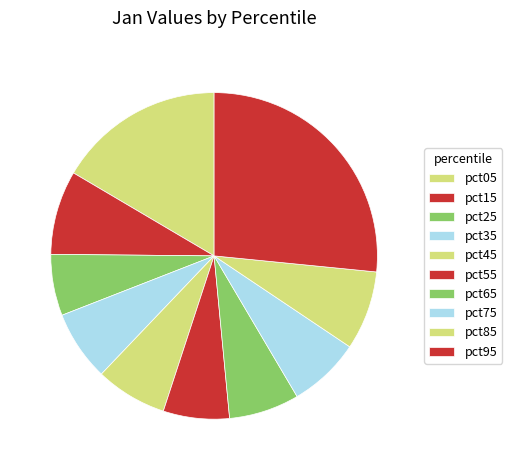

Count the number of slices in the pie.

10